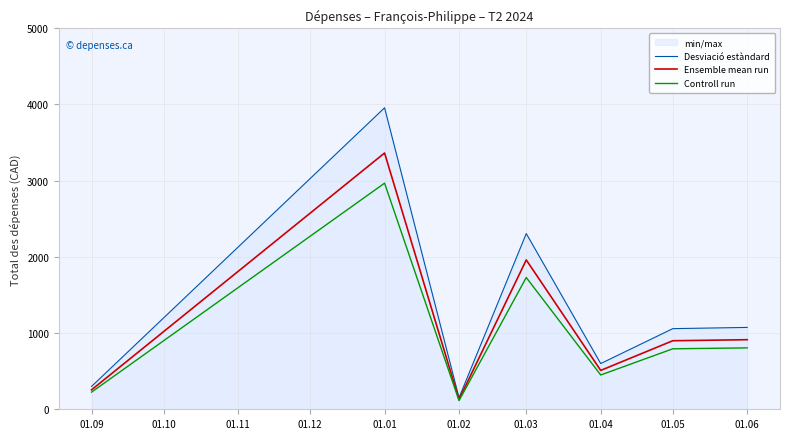

Between 01.03 and 01.04, which series saw the biggest shift?

Desviació estàndard